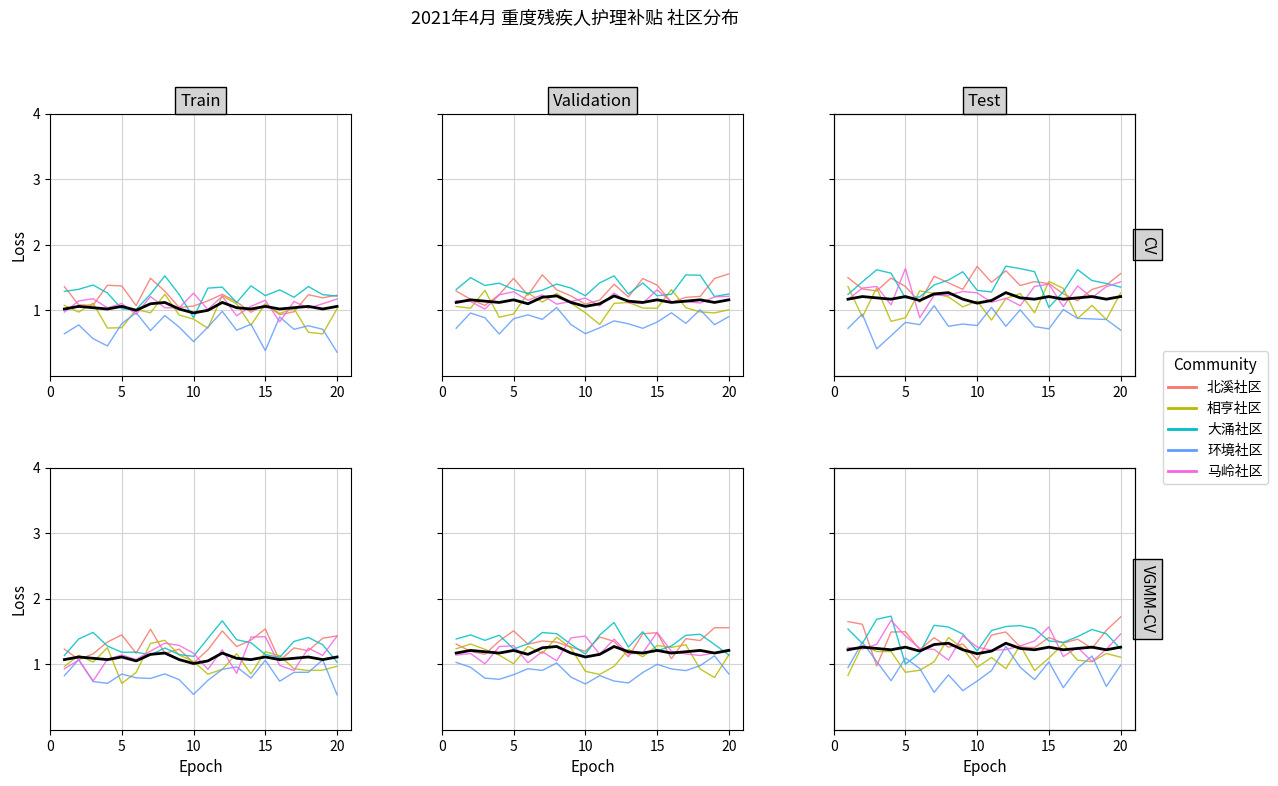

In 环境社区, how many points are lower than both neighbors (excluding endpoints)?

6